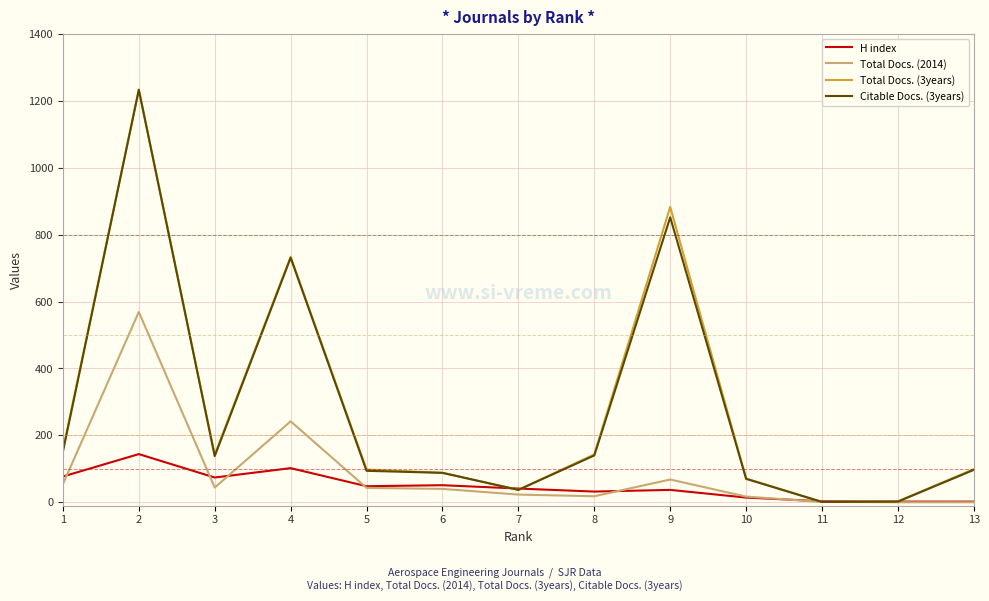

True or false: Total Docs. (2014) and H index intersect in this chart.

True